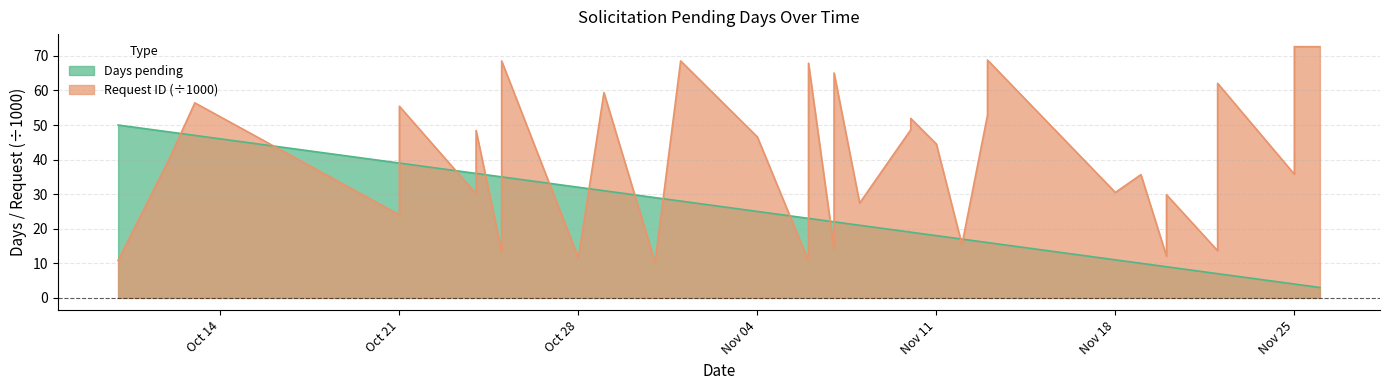

Does the chart have visible grid lines?

Yes